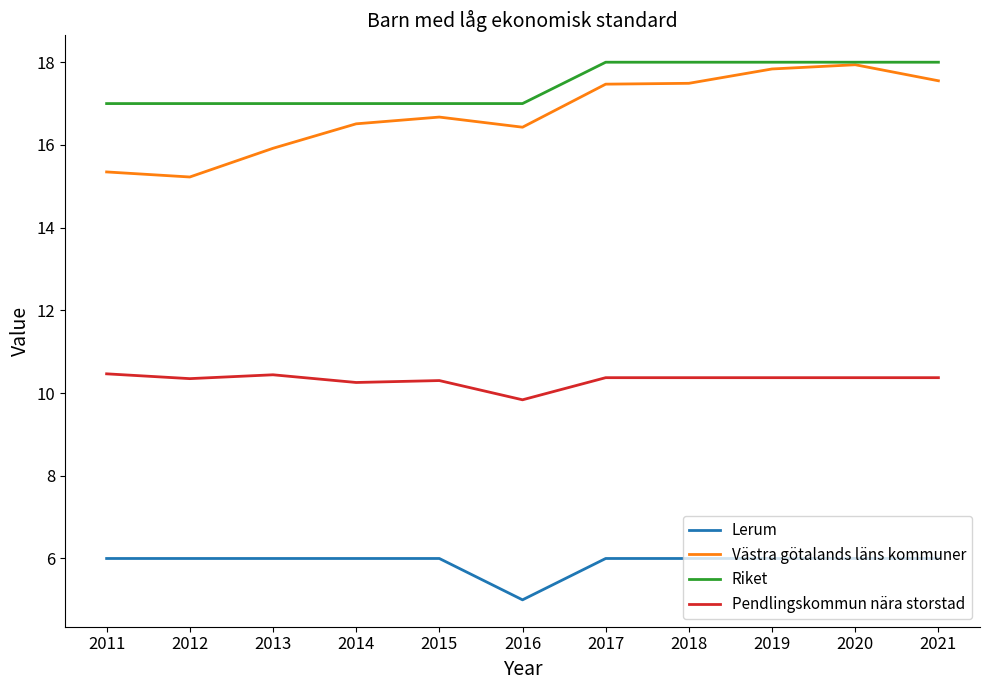

At 2011, list the series in order from smallest to largest.

Lerum, Pendlingskommun nära storstad, Västra götalands läns kommuner, Riket